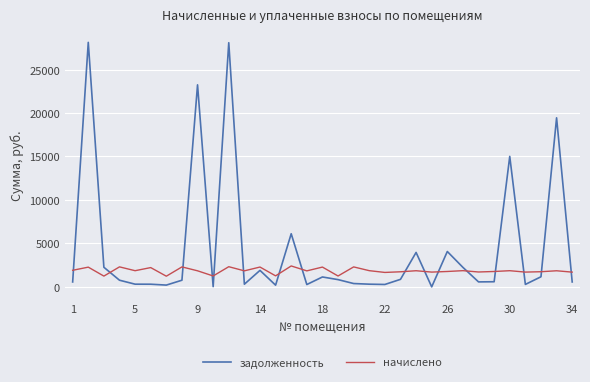

At how many categories does at least one series exceed 18252?

4